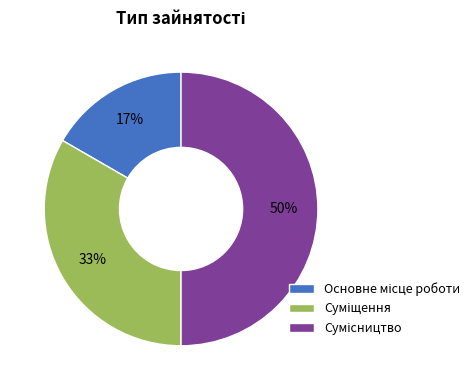

To the nearest percent, what is the difference between the largest and smallest slice percentages?

33%